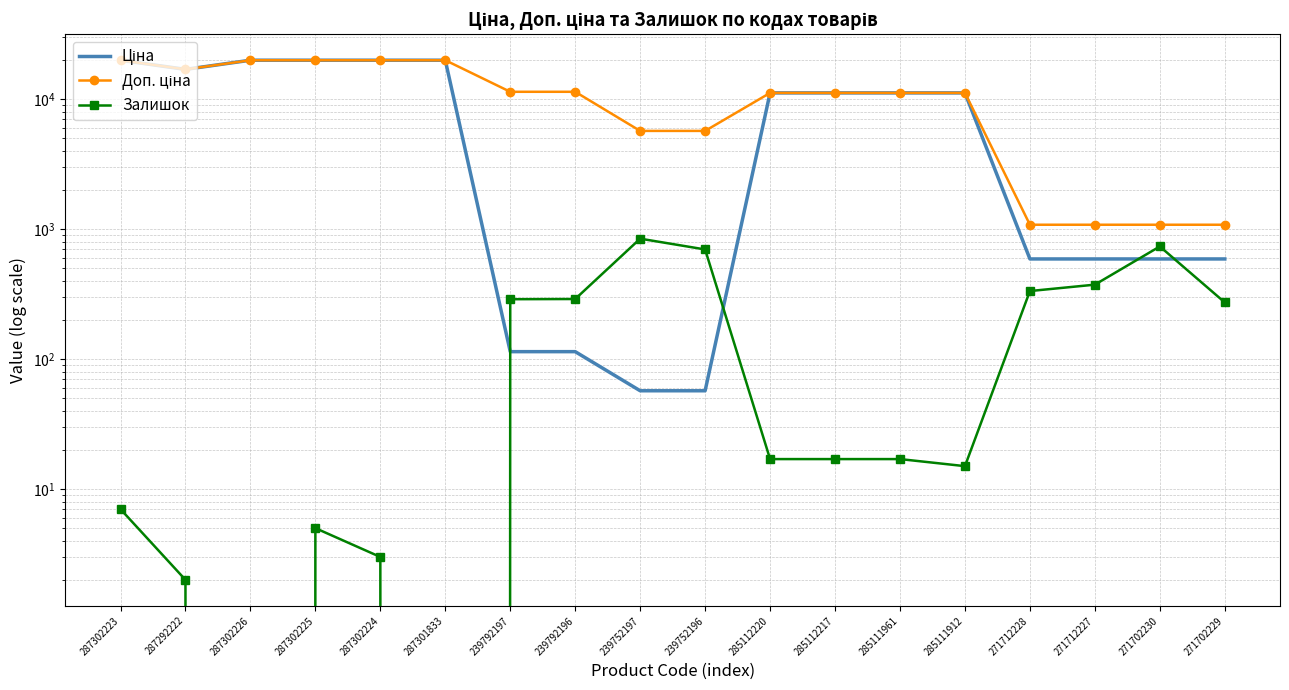

What is the label of the 1st point from the left?

287302223